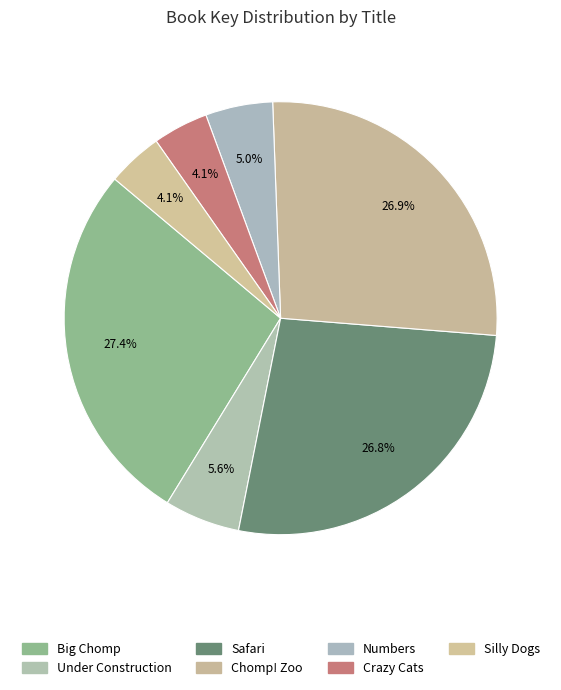

Count the number of slices in the pie.

7